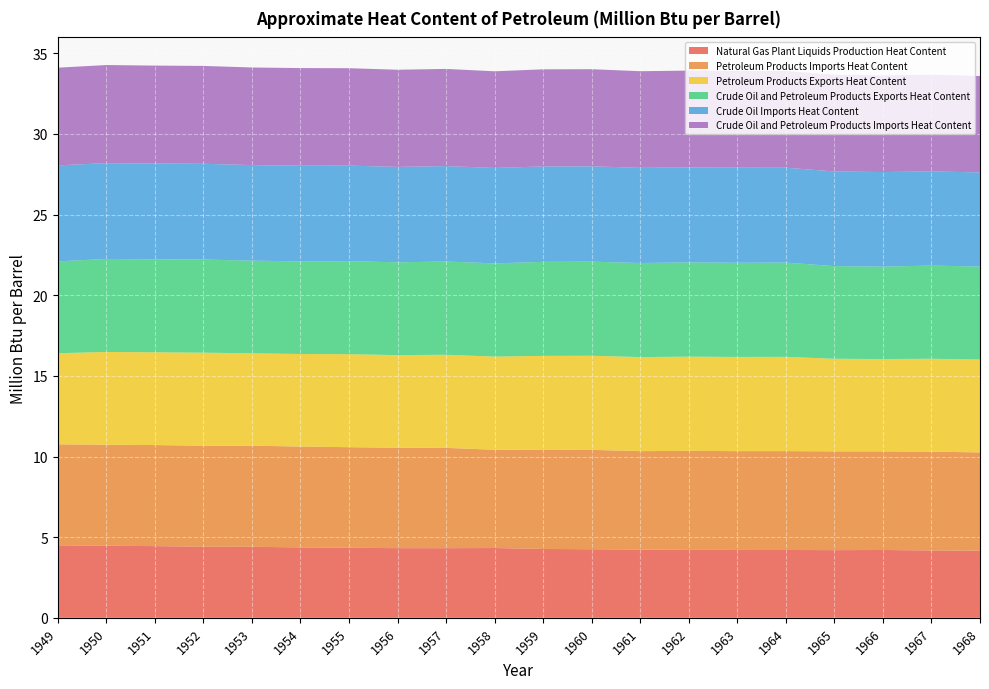

Reading left to right, what are all the values shown in this chart?

Natural Gas Plant Liquids Production Heat Content: 4.5	4.5	4.4	4.4	4.4	4.4	4.3	4.3	4.3	4.3	4.3	4.3	4.2	4.2	4.2	4.2	4.2	4.2	4.2	4.2
Petroleum Products Imports Heat Content: 6.3	6.3	6.3	6.3	6.3	6.3	6.2	6.2	6.2	6.1	6.1	6.2	6.1	6.1	6.1	6.1	6.1	6.1	6.1	6.1
Petroleum Products Exports Heat Content: 5.7	5.8	5.8	5.8	5.7	5.7	5.8	5.7	5.8	5.8	5.8	5.8	5.8	5.8	5.8	5.8	5.7	5.7	5.8	5.8
Crude Oil and Petroleum Products Exports Heat Content: 5.7	5.8	5.8	5.8	5.7	5.7	5.8	5.8	5.8	5.8	5.8	5.8	5.8	5.8	5.8	5.8	5.7	5.7	5.8	5.8
Crude Oil Imports Heat Content: 6.0	5.9	5.9	5.9	5.9	5.9	5.9	5.9	5.9	5.9	5.9	5.9	5.9	5.9	5.9	5.9	5.9	5.9	5.8	5.8
Crude Oil and Petroleum Products Imports Heat Content: 6.1	6.1	6.1	6.1	6.1	6.1	6.0	6.0	6.0	6.0	6.0	6.0	6.0	6.0	6.0	6.0	6.0	6.0	6.0	6.0